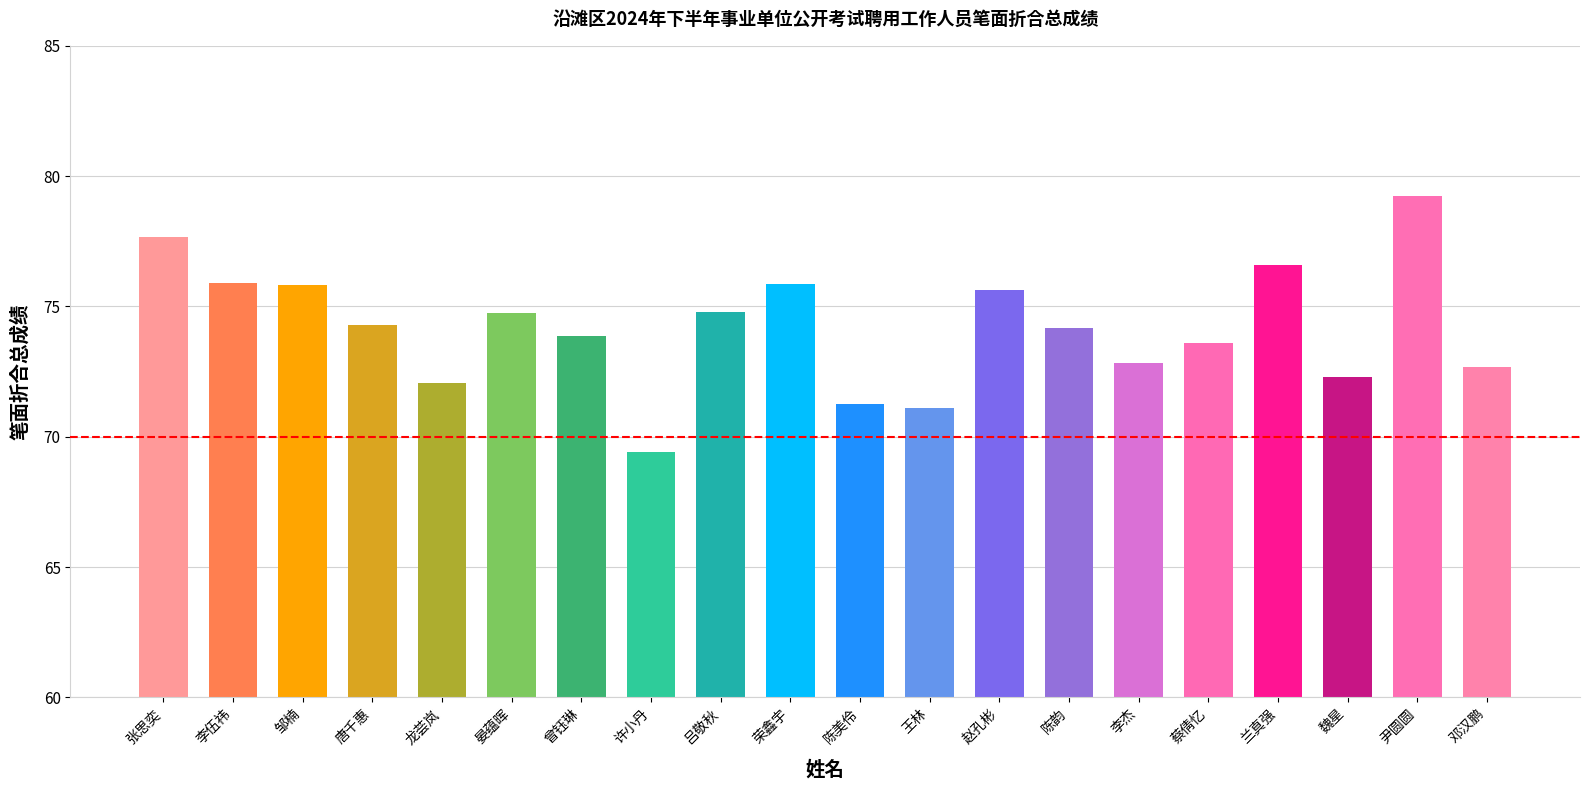

True or false: the data shows 53.0 at 邹楠.

False